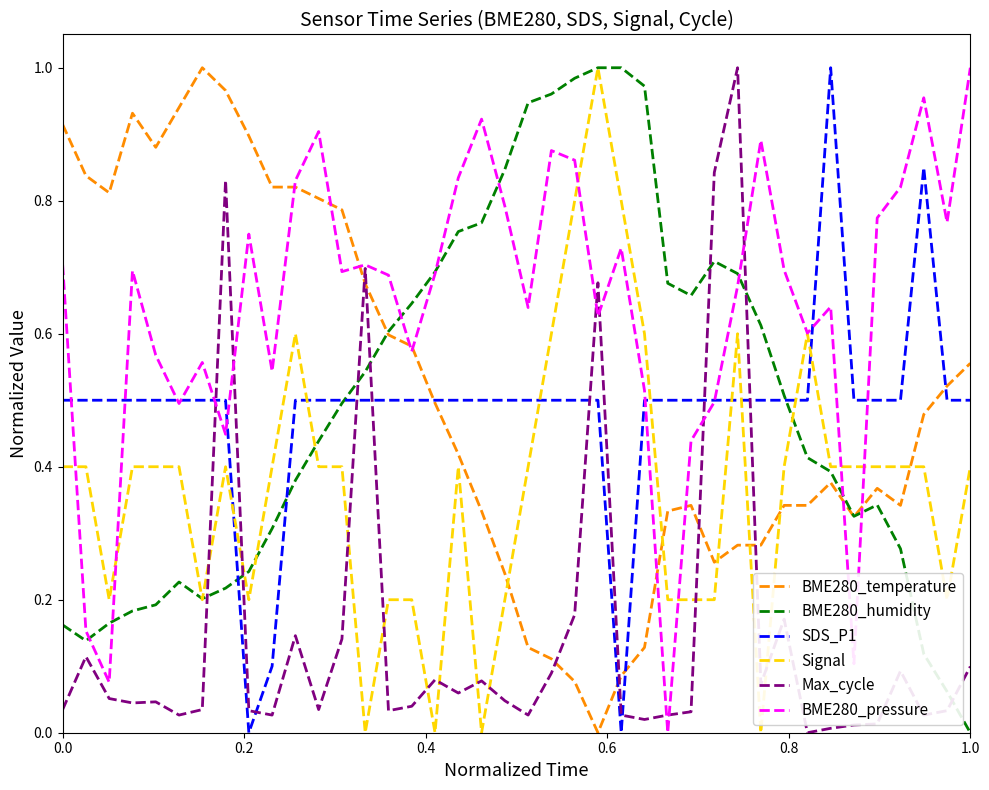

How many values in the BME280_pressure series exceed 0?

39